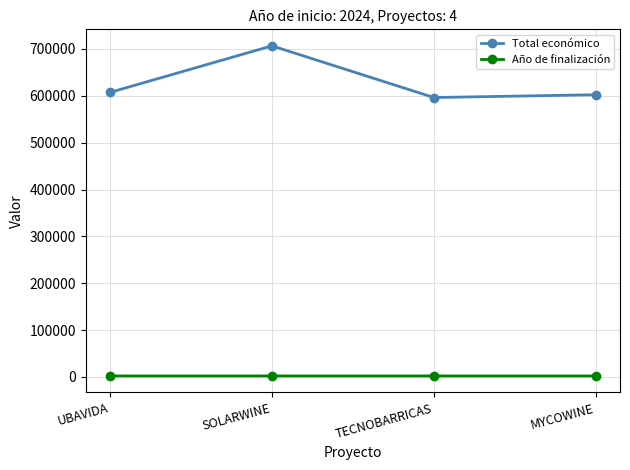

Rank the series by their average value, from highest to lowest.

Total económico, Año de finalización